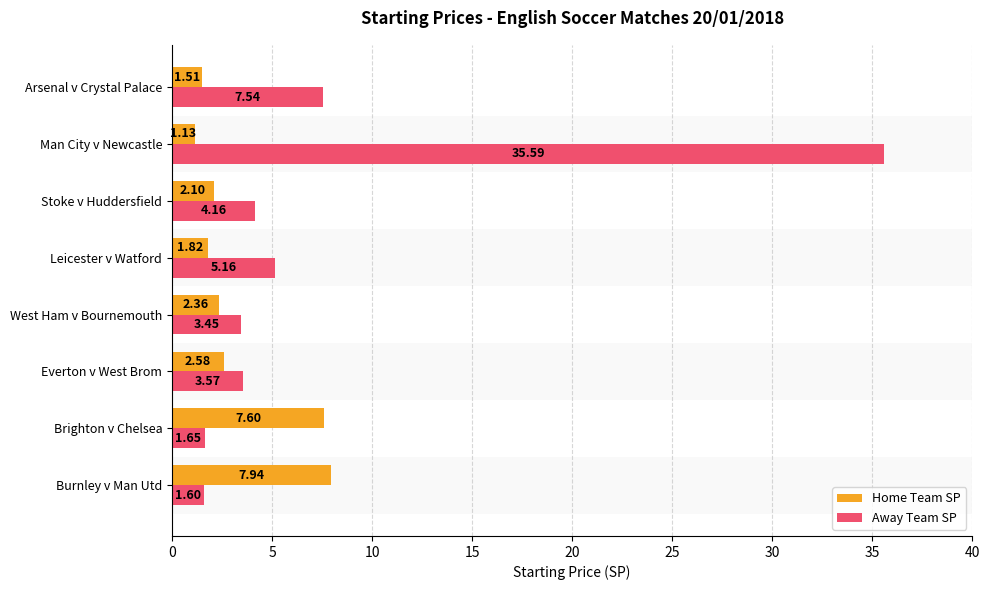

At which category does the chart reach its minimum across all series?

Man City v Newcastle